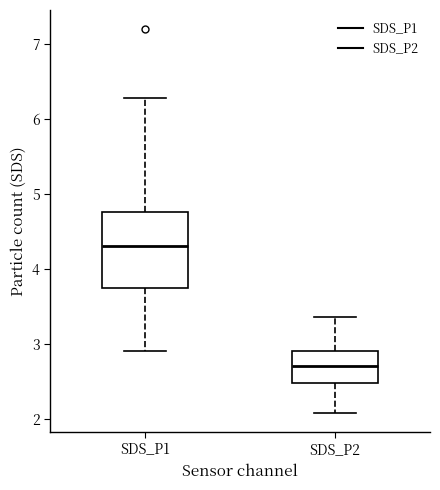

Where is the lower edge of the box for SDS_P2 on the y-axis? The values are not printed on the chart, so give them approximately, as read against the axis.

2.5